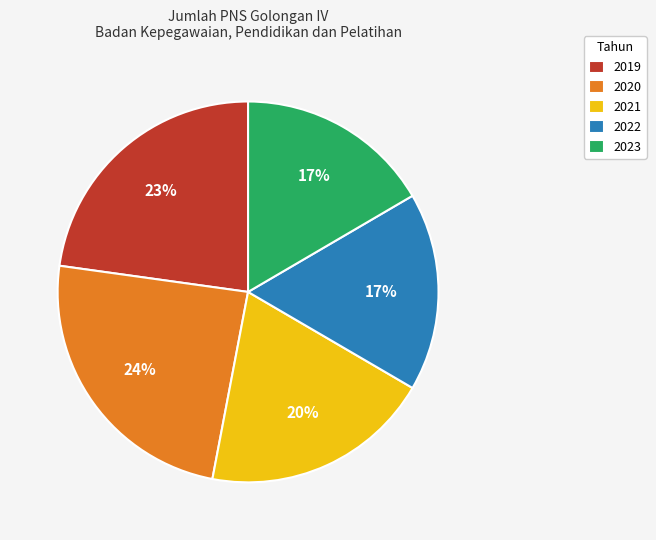

True or false: 2023 accounts for 10% of the total.

False